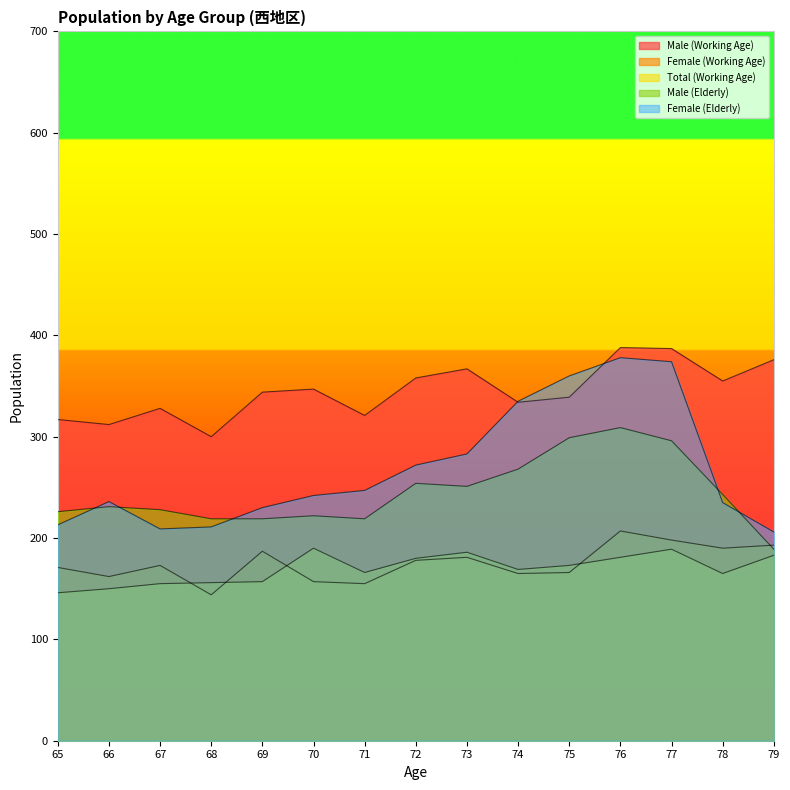

List the labels in order of Female (Elderly) value, smallest first.

79, 67, 68, 65, 69, 78, 66, 70, 71, 72, 73, 74, 75, 77, 76